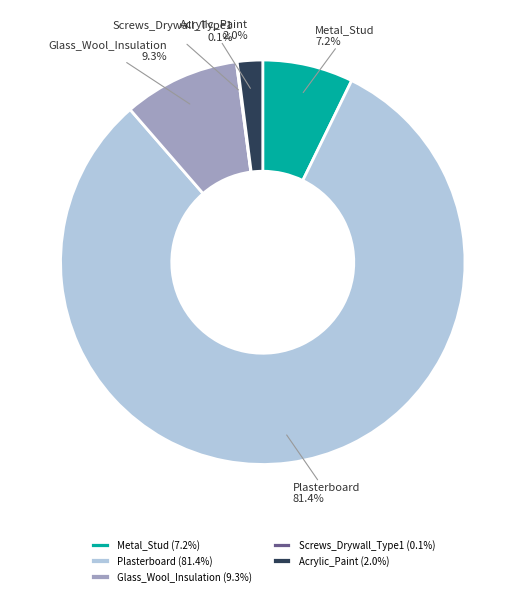

What percentage is NOT represented by Acrylic_Paint?

98.0%